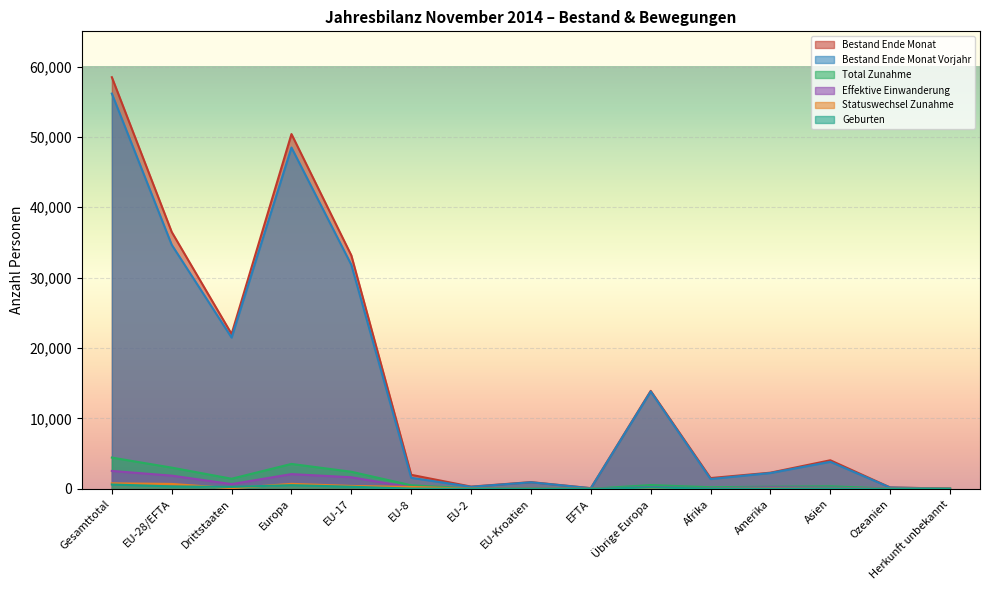

How many lines are shown in the chart?

6